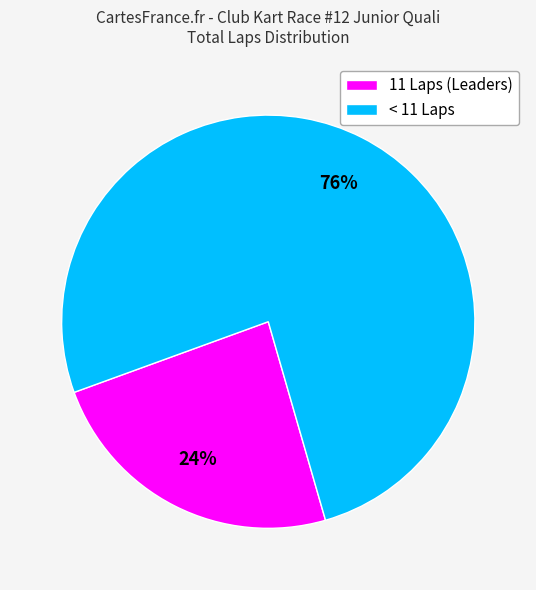

Which category has the biggest portion of the pie?

< 11 Laps